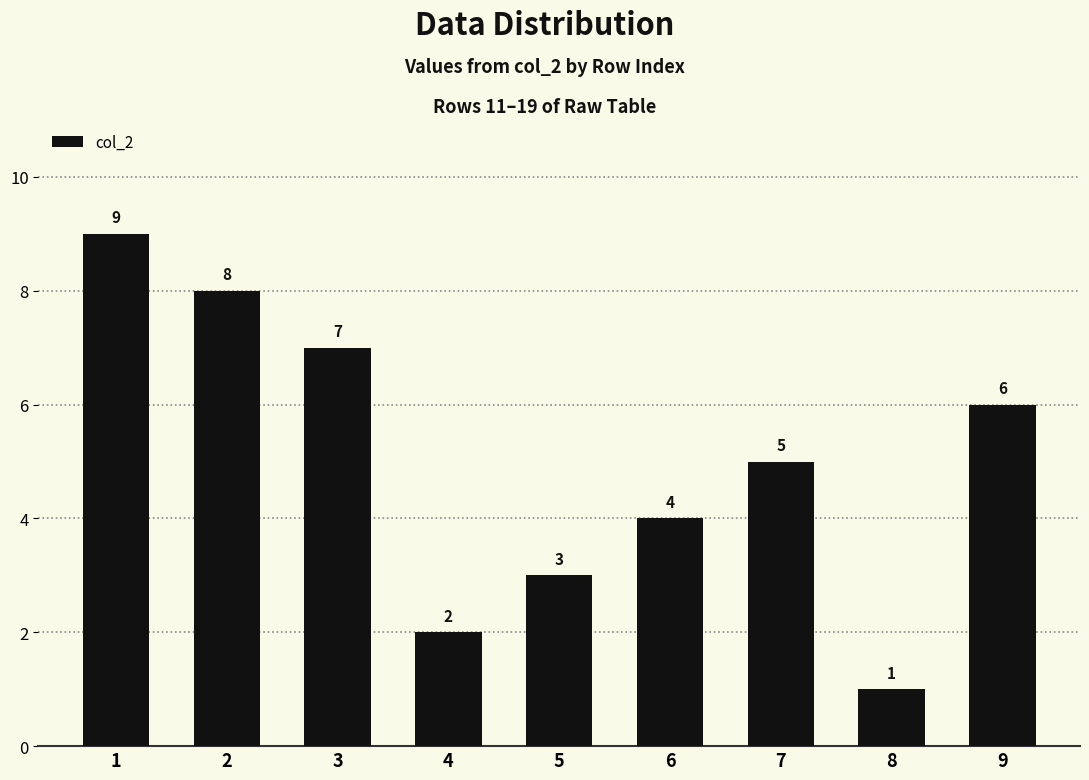

Which category has the lowest value across all series?

8